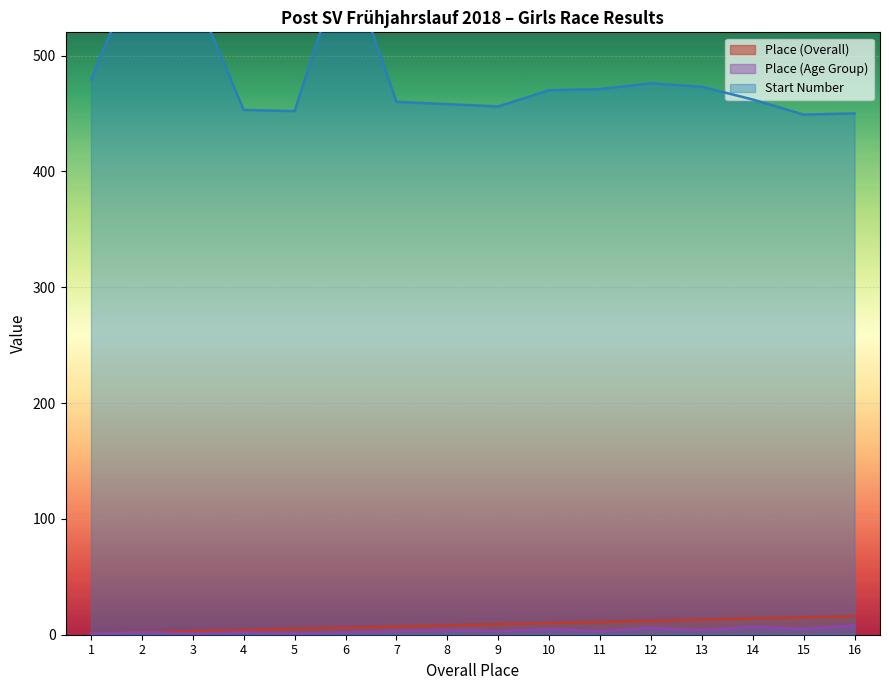

Does the chart display data point markers on the line(s)?

No